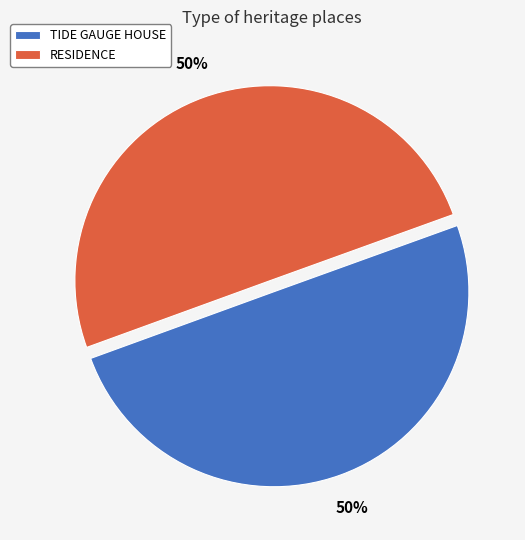

What percentage is the TIDE GAUGE HOUSE slice, to the nearest percent?

50%